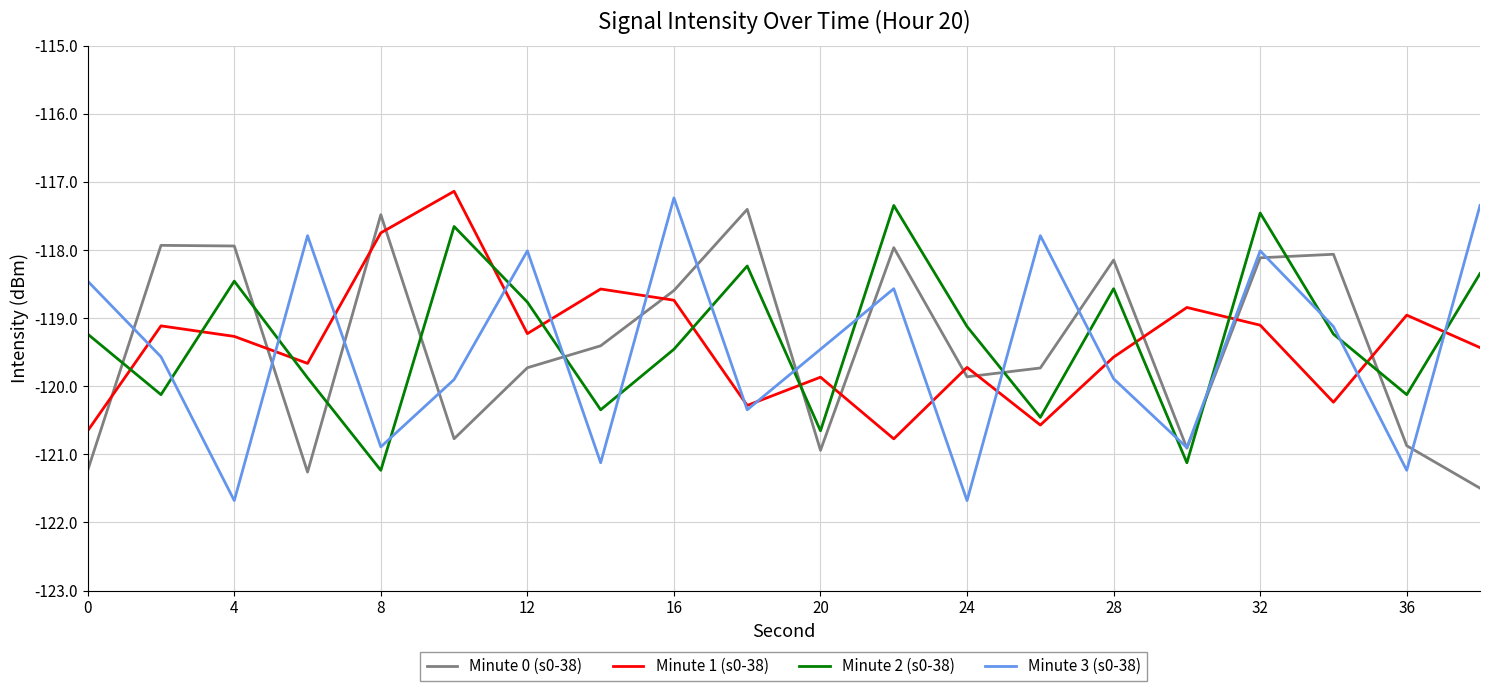

How many series are shown in this chart?

4